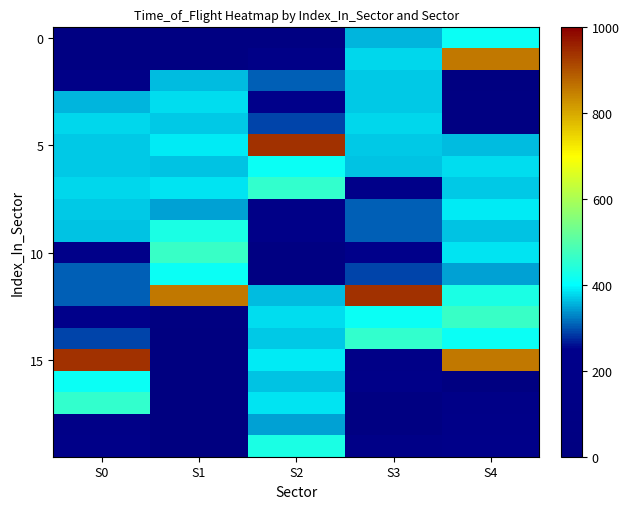

Which series has the largest range (max minus min)?

15